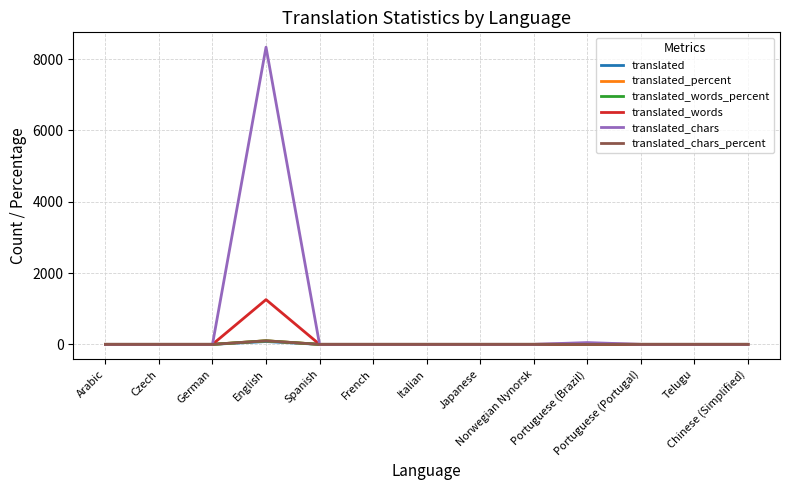

True or false: translated_percent and translated intersect in this chart.

False